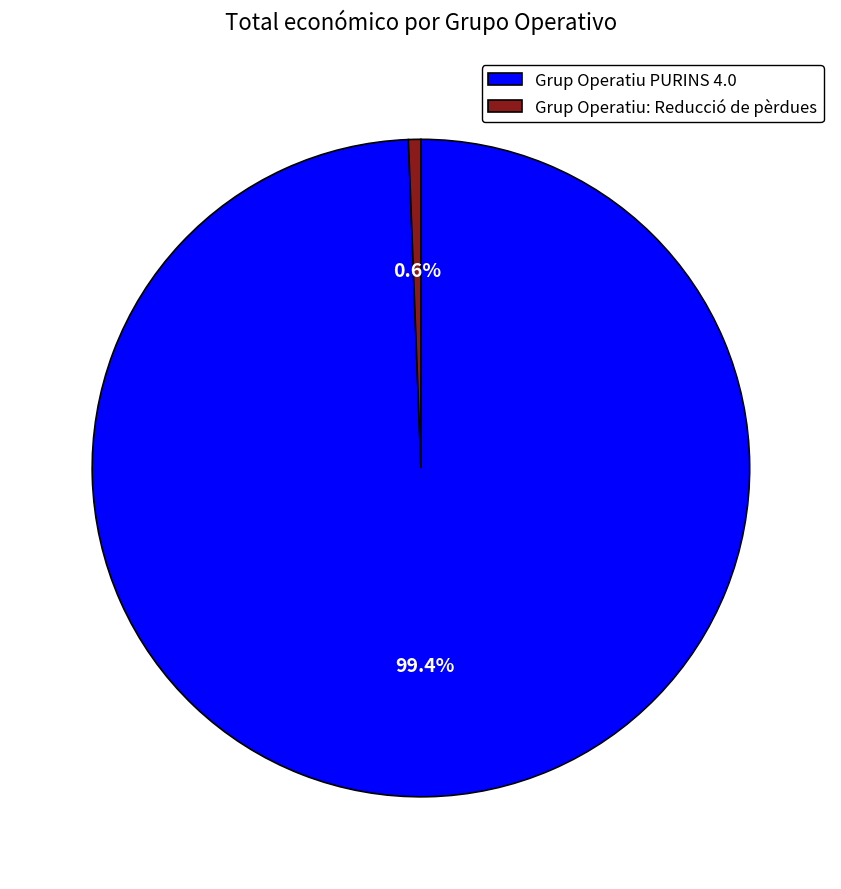

Which slice is the largest?

Grup Operatiu PURINS 4.0